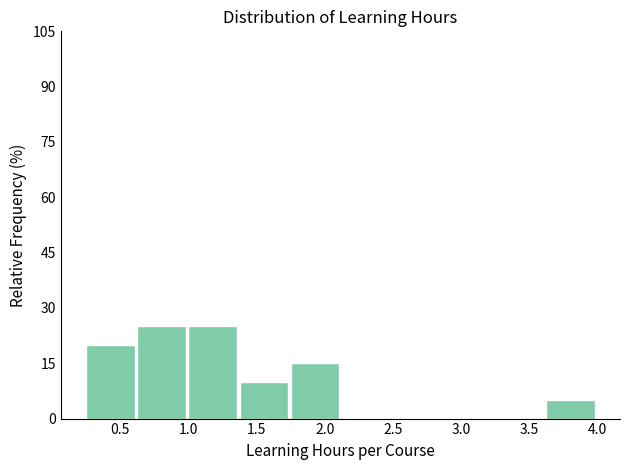

What is the height of the bar covering 0.250 to 0.625 on the x-axis? Neither the bar edges nor the heights are printed on the chart, so give them approximately, as read against the axes.

20